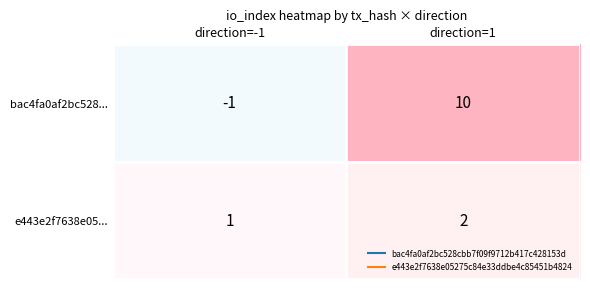

How many categories are shown in the chart?

2